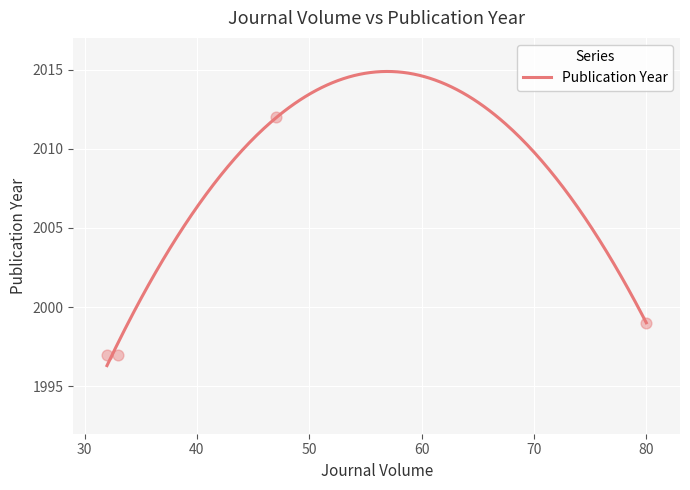

Between 47 and 33, which is larger?

47